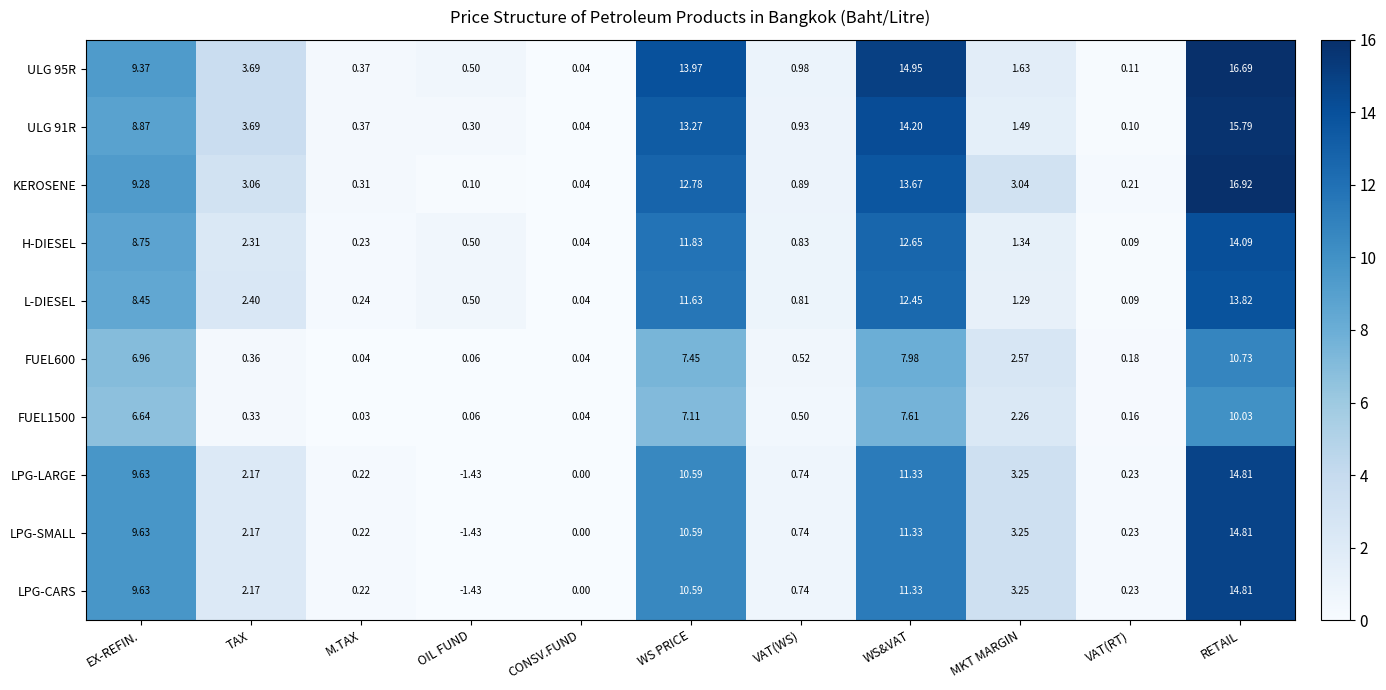

How many data points does each series have?

11